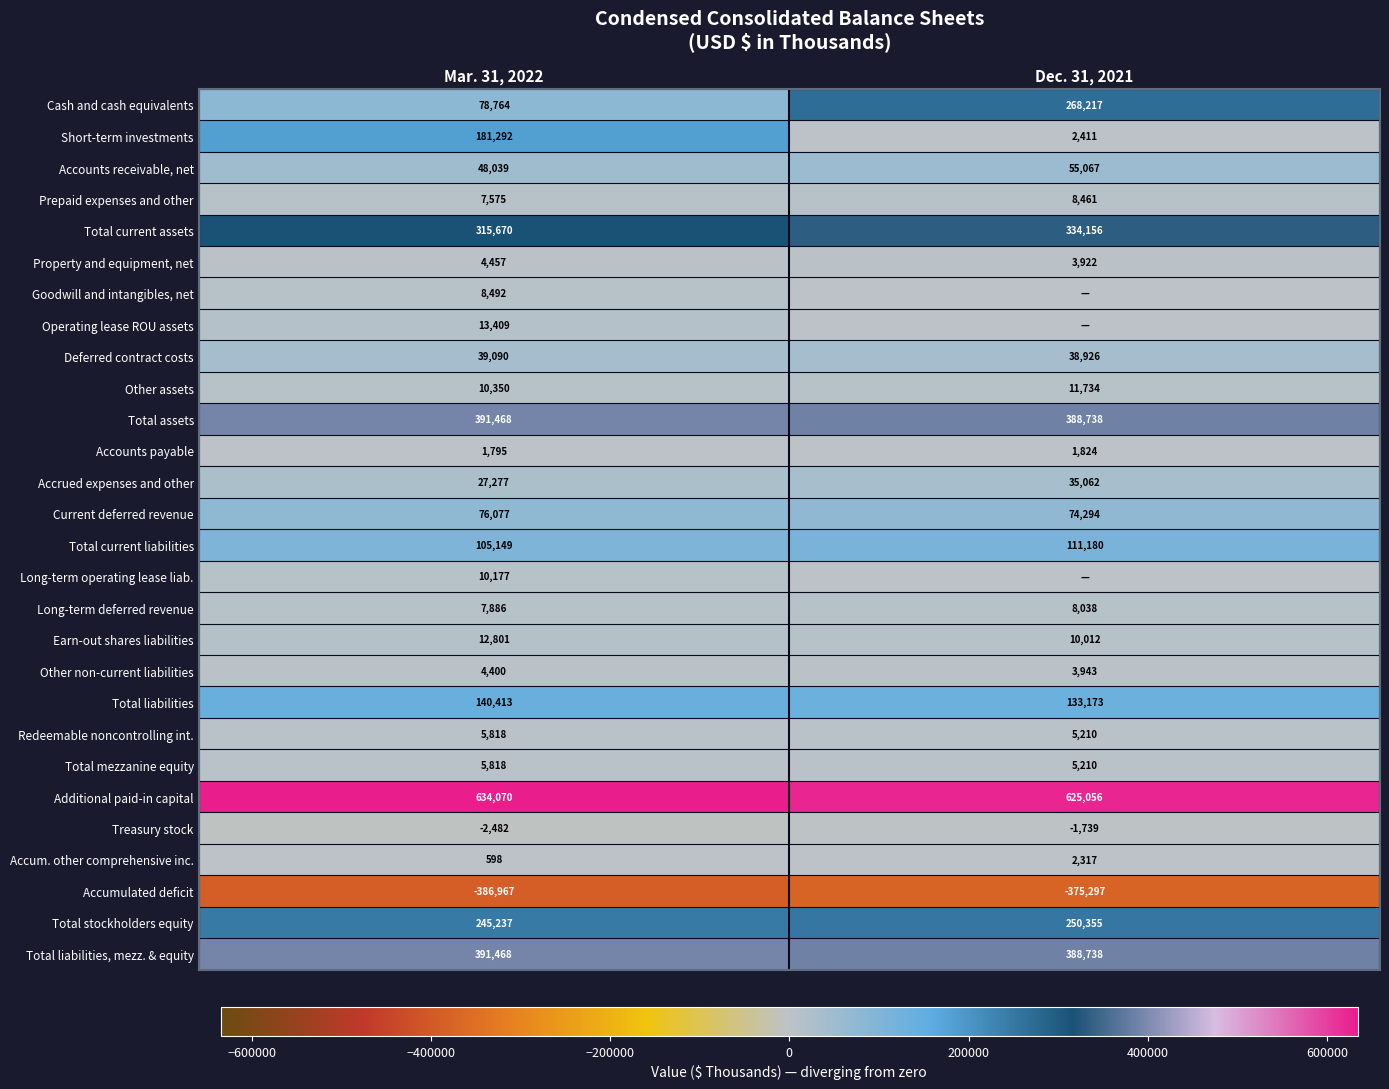

Is the value of Treasury stock at Mar. 31, 2022 greater than the value of Current deferred revenue at Mar. 31, 2022?

No